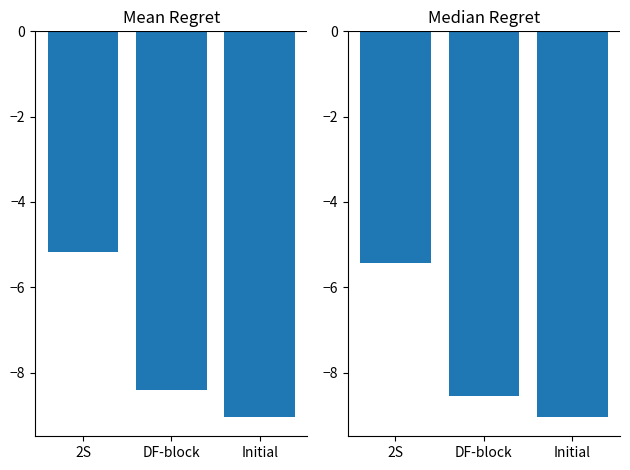

What is the label of the 1st bar from the right?

Initial